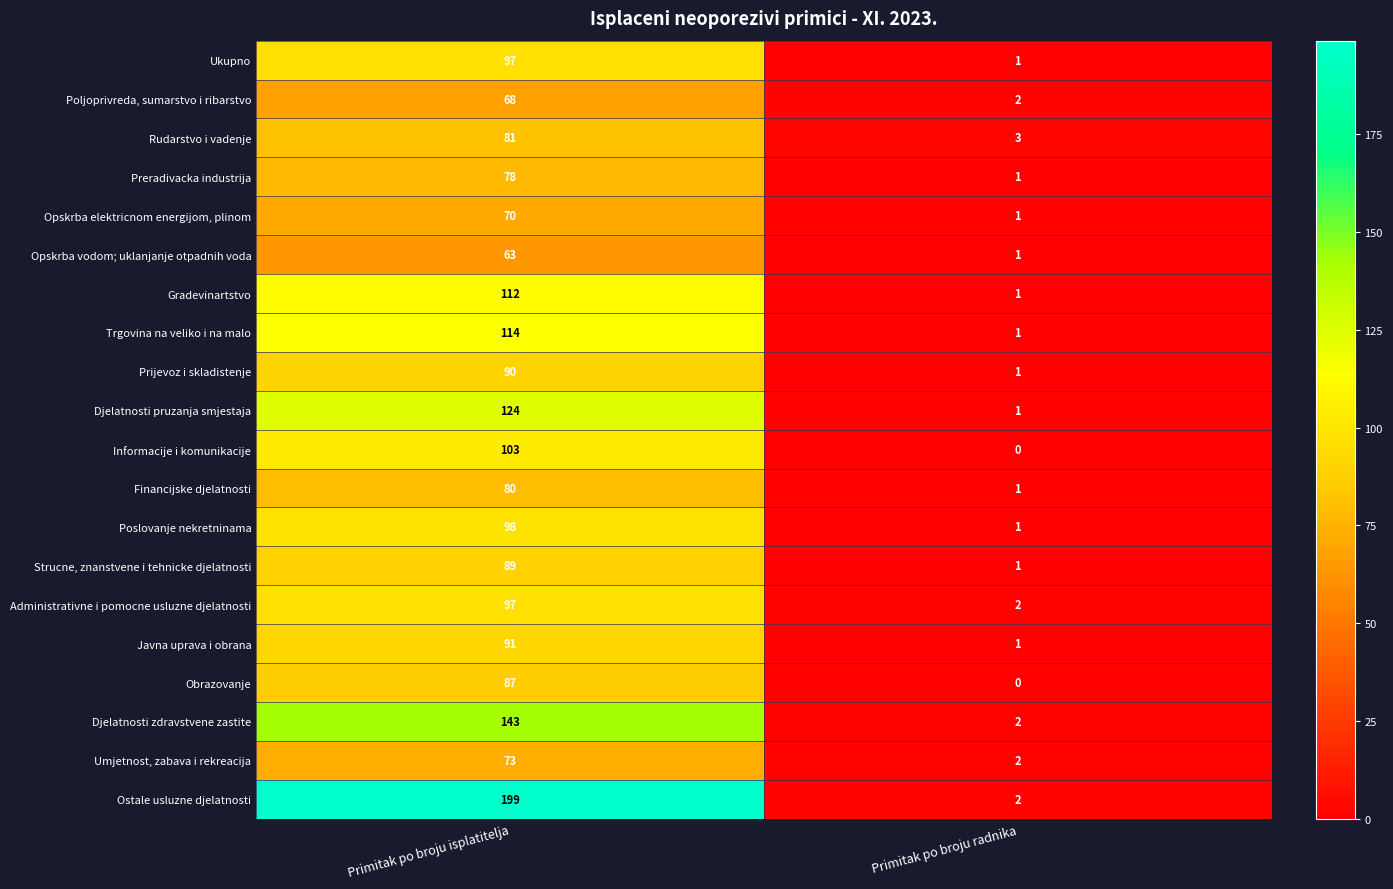

What is the sum of the Javna uprava i obrana values at Primitak po broju radnika and Primitak po broju isplatitelja?

92